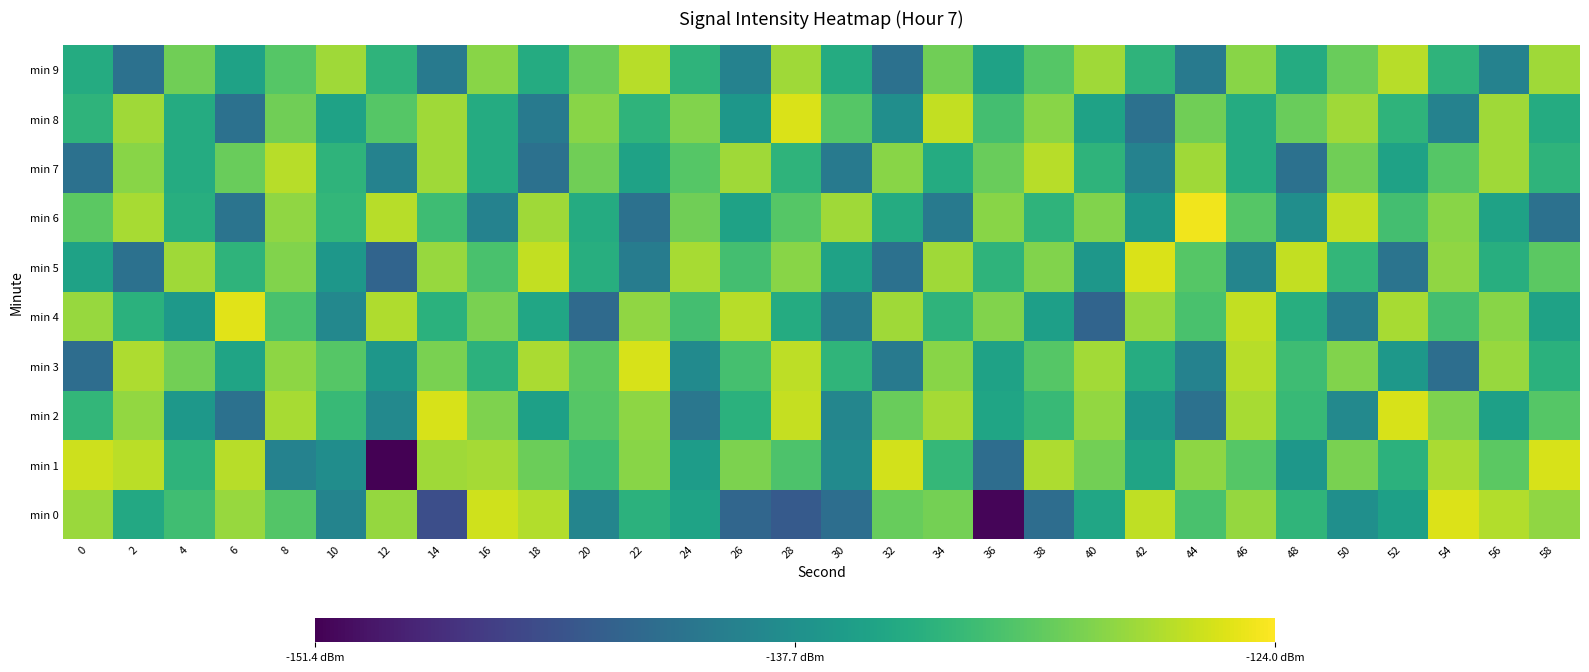

Between 26 and 52, which is larger?

52